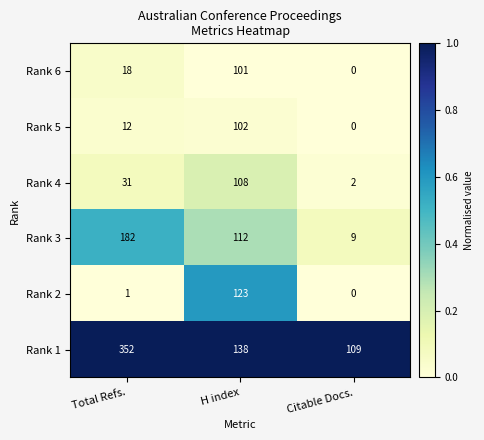

Which series changed the most between H index and Citable Docs.?

Rank 2